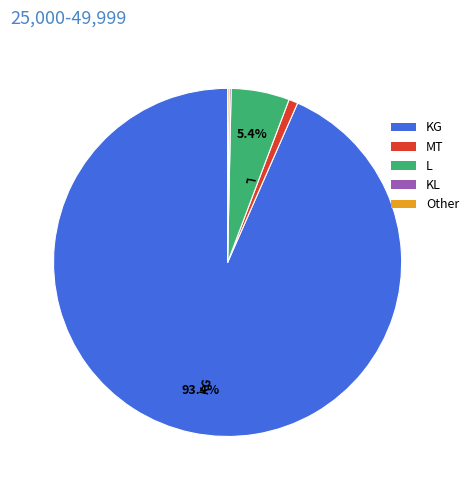

Is the sum of MT and KG greater than half?

Yes